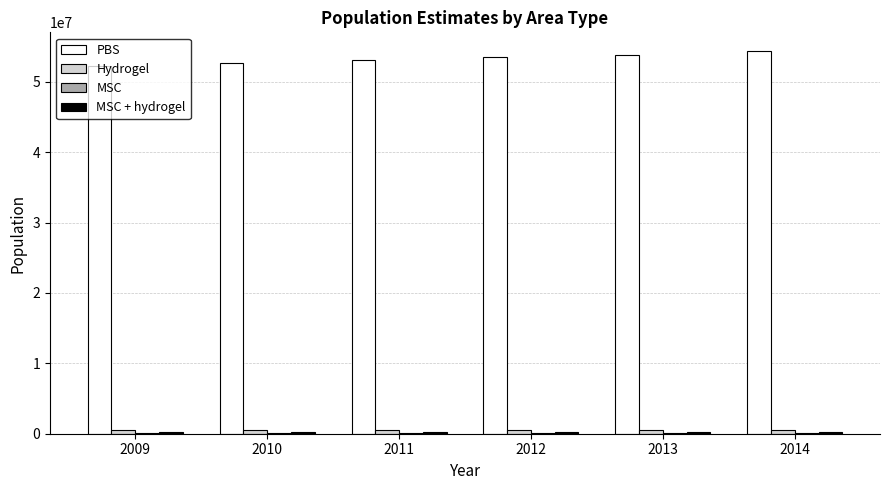

What is the greatest value displayed?

54316618